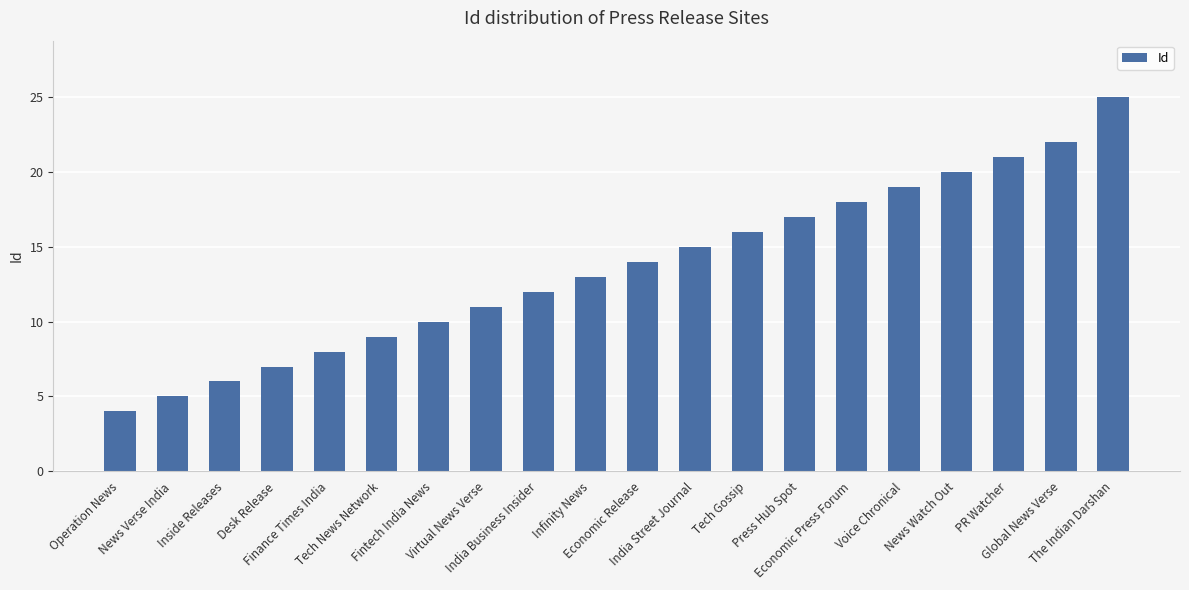

Reading right to left, list all the values displayed in this chart.

The Indian Darshan=25	Global News Verse=22	PR Watcher=21	News Watch Out=20	Voice Chronical=19	Economic Press Forum=18	Press Hub Spot=17	Tech Gossip=16	India Street Journal=15	Economic Release=14	Infinity News=13	India Business Insider=12	Virtual News Verse=11	Fintech India News=10	Tech News Network=9	Finance Times India=8	Desk Release=7	Inside Releases=6	News Verse India=5	Operation News=4